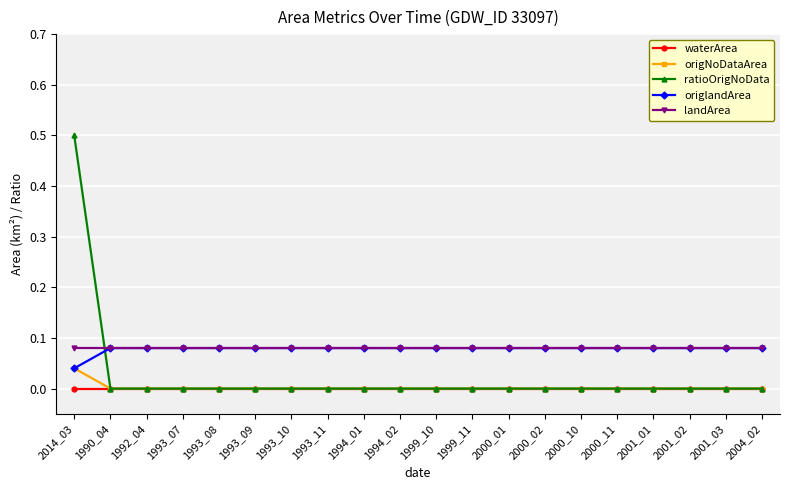

Does the chart have visible grid lines?

Yes